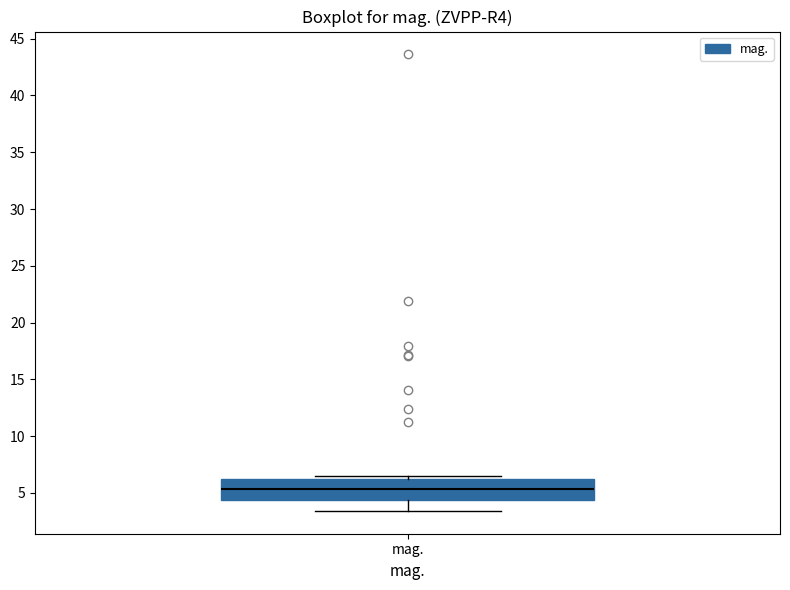

Transcribe this box plot: give where the median line is, the range the box spans, and where the two whiskers end, as read against the y-axis. The values are not printed on the chart, so give them approximately, as read against the axis.

median 5.5, box 4.5 to 6.0, whiskers 3.5 to 6.5